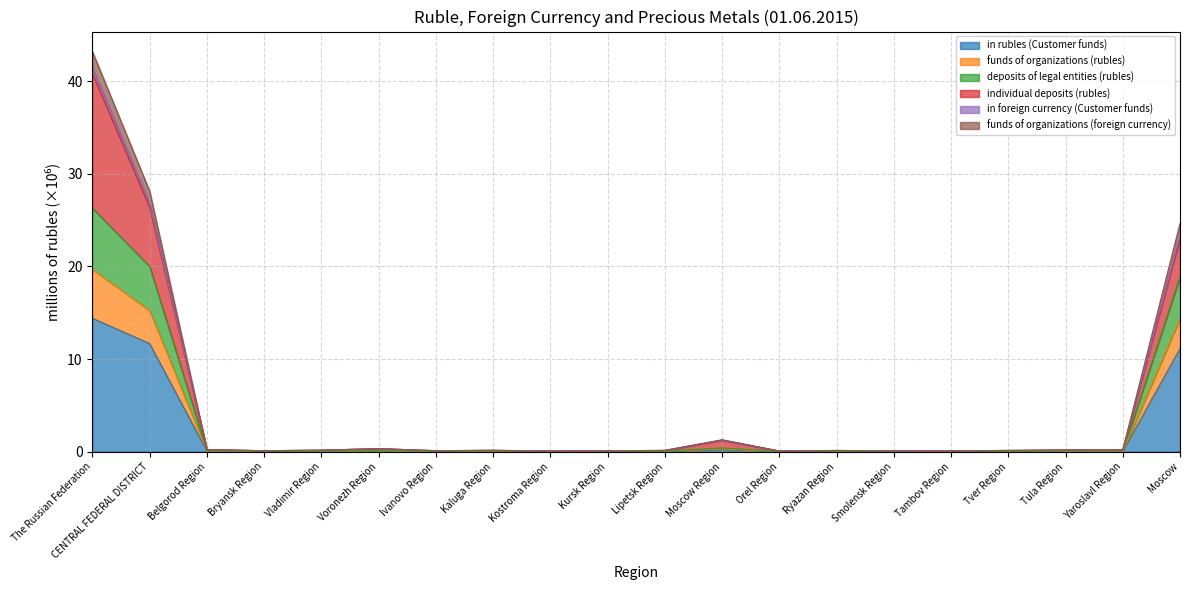

Is it true that in foreign currency (Customer funds) equals 0.2 at Tula Region?

False